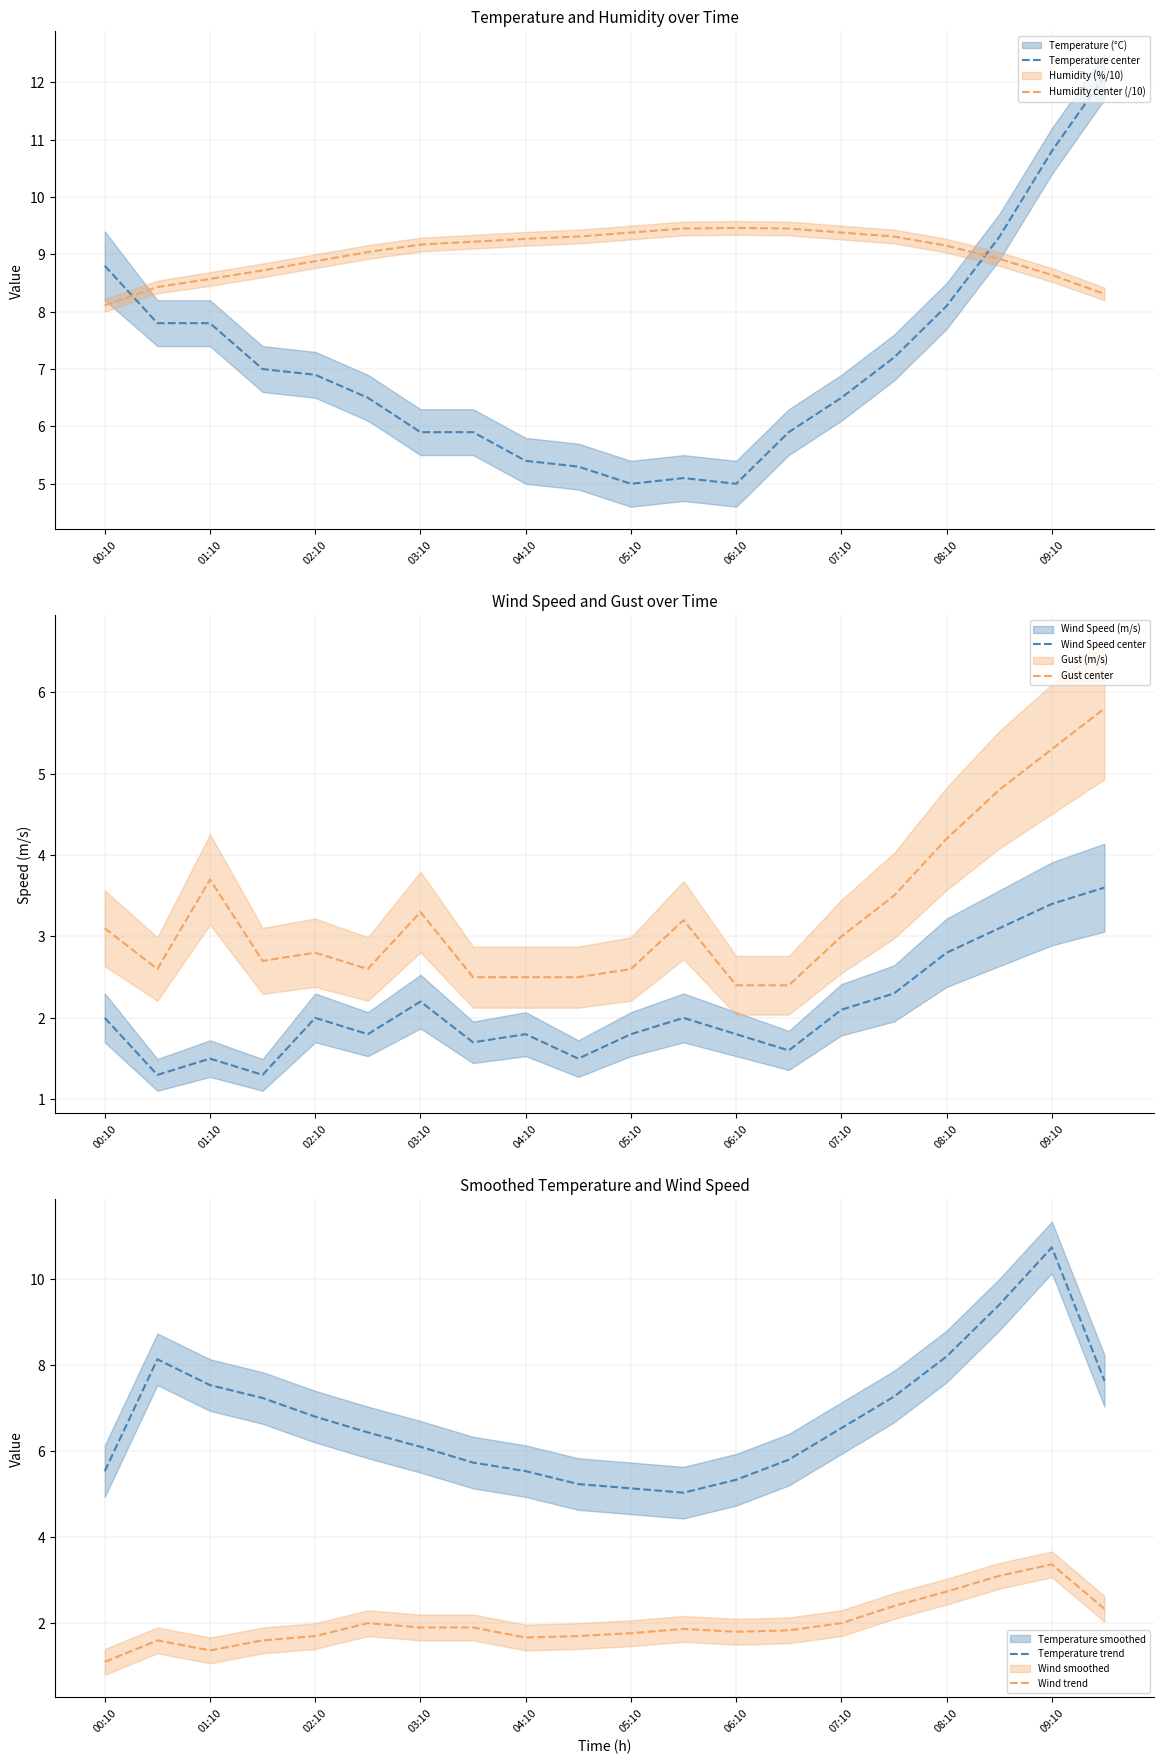

Where is Gust center nearest to the value 4?

08:10